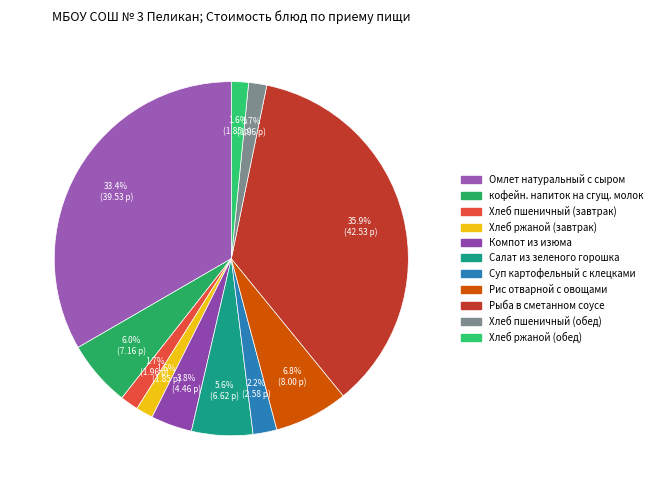

What percentage is the Компот из изюма slice, to the nearest percent?

4%